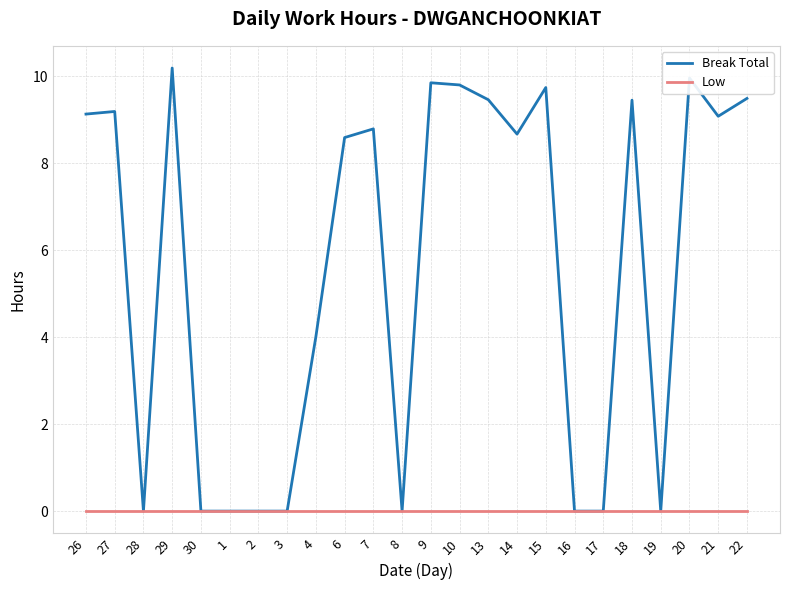

What position from the right is 18?

5